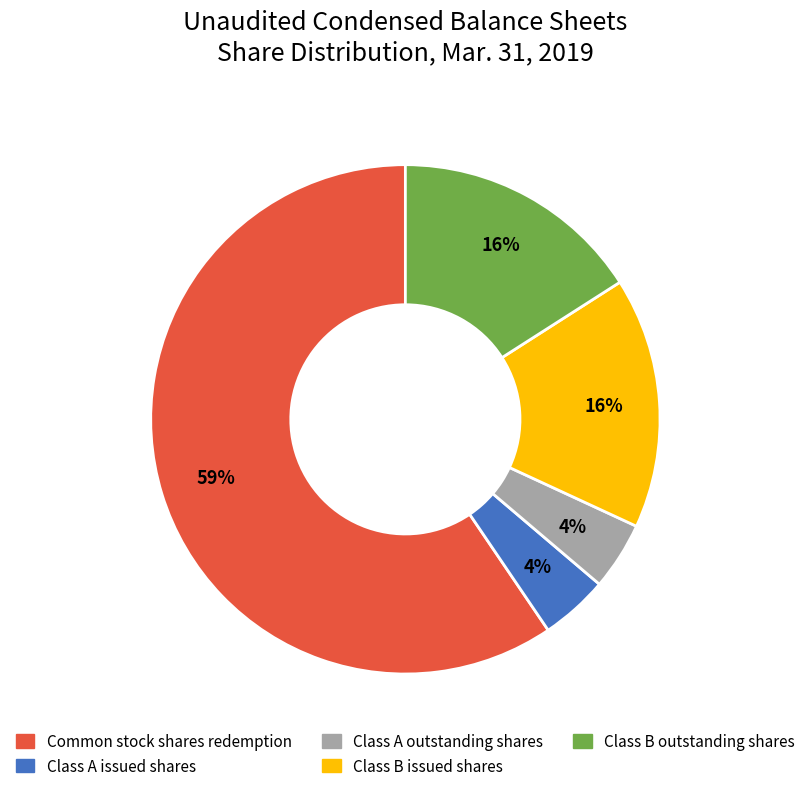

To the nearest percent, what is the difference between the Class B outstanding shares and Class A issued shares slice percentages?

12%